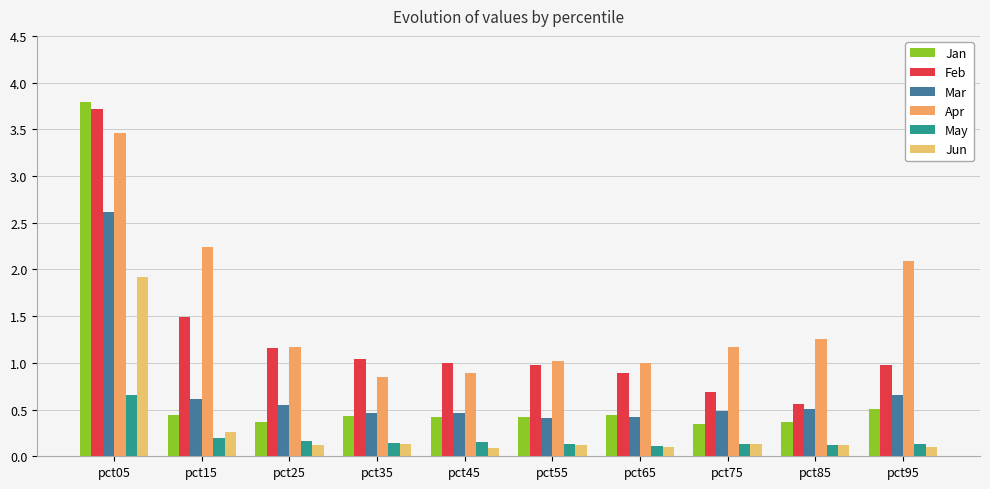

What is the approximate value of Mar at pct95?

0.7